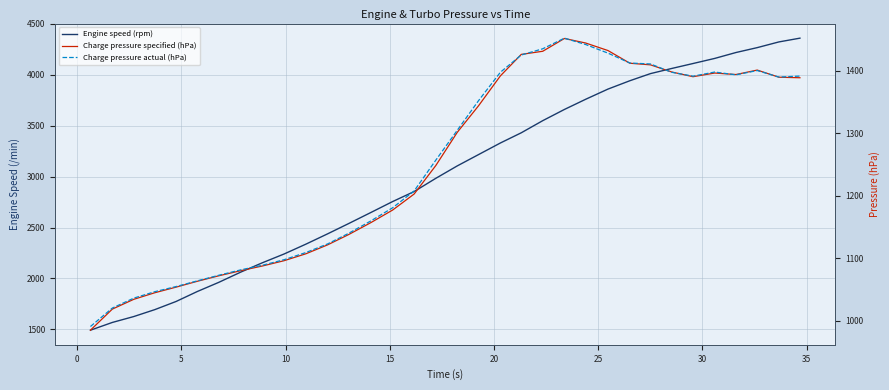

How many distinct data groups are displayed?

3